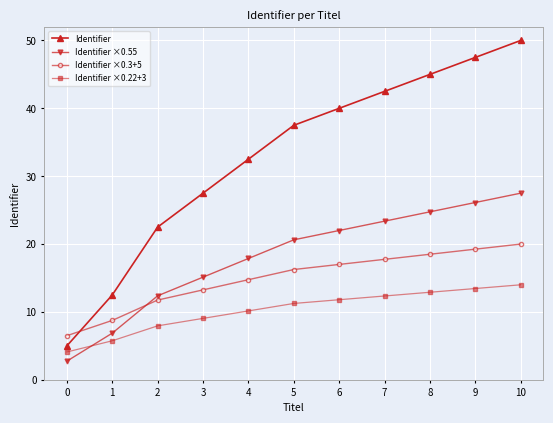

True or false: Identifier ×0.55 has more than 2 points higher than both neighbors.

False